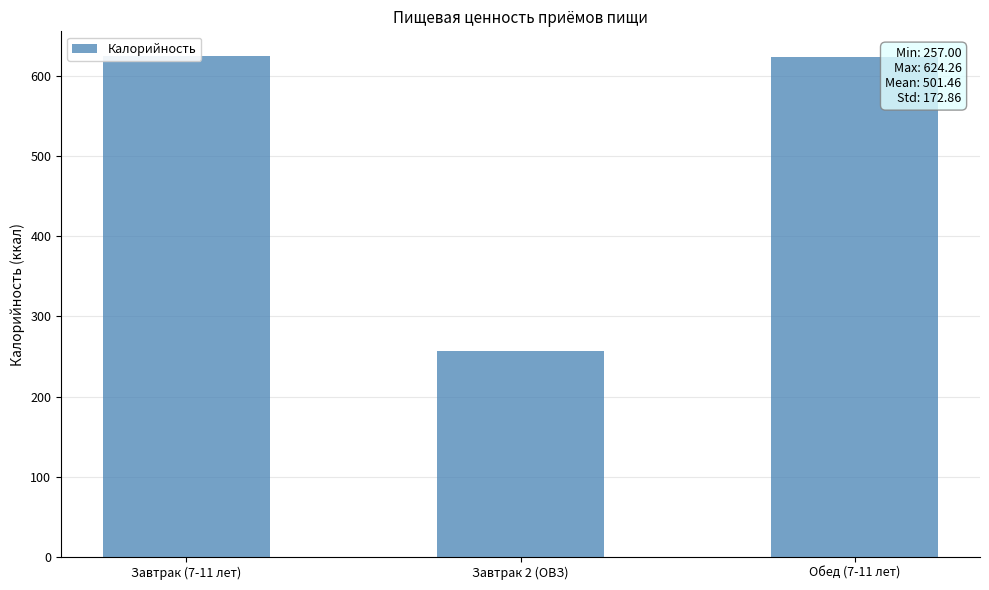

List the labels in order of value, largest first.

Завтрак (7-11 лет), Обед (7-11 лет), Завтрак 2 (ОВЗ)